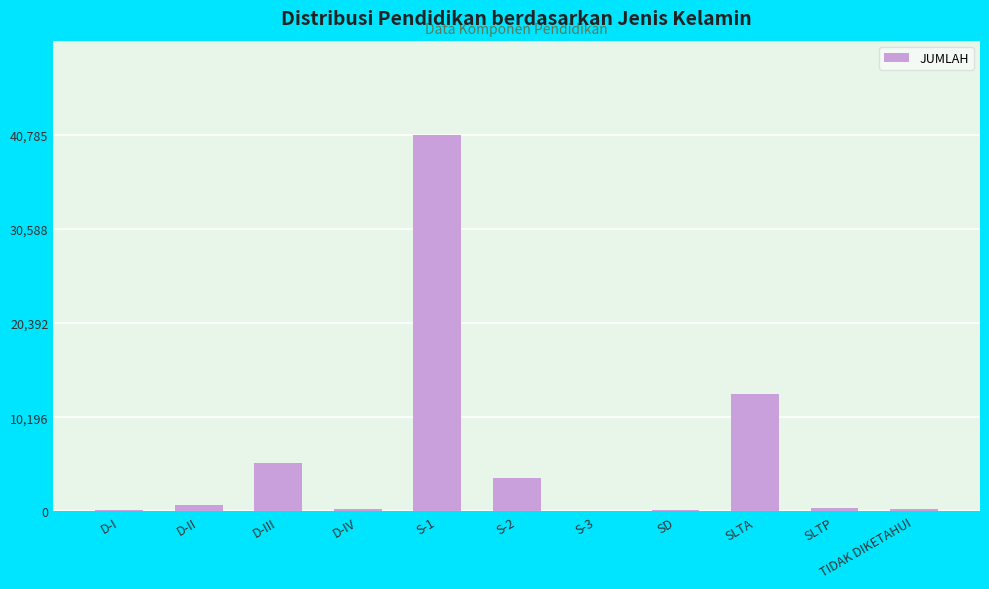

What is the maximum value shown in the chart?

40785